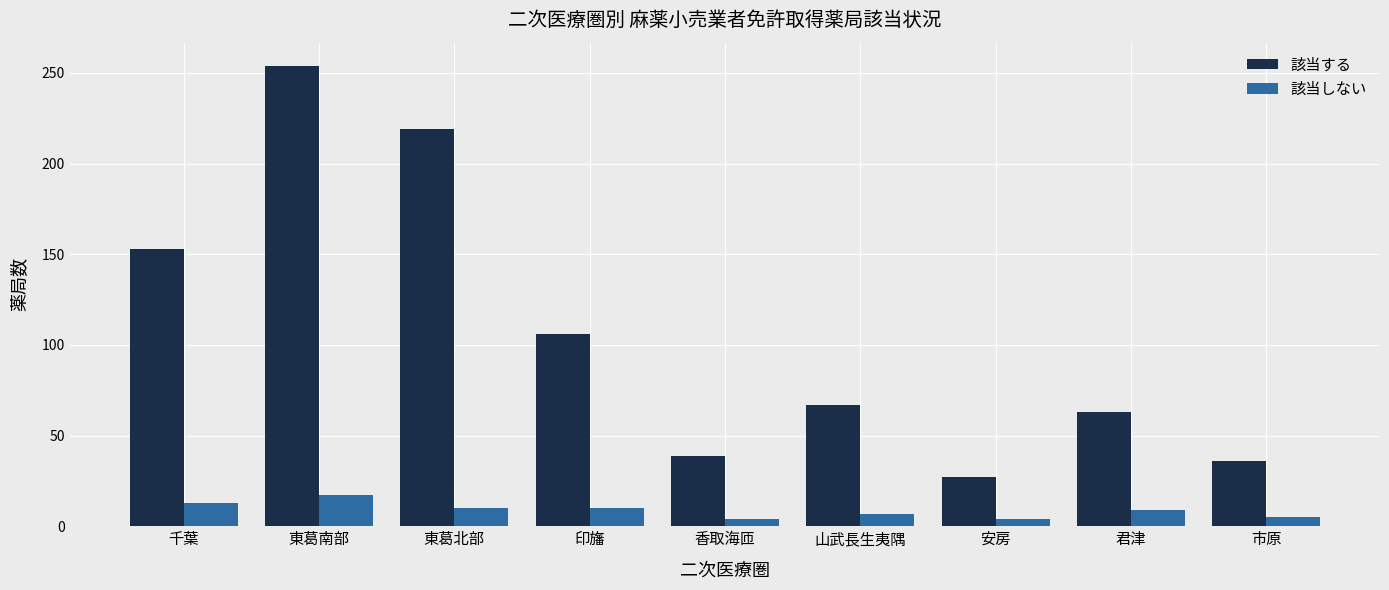

At 山武長生夷隅, list the series in order from smallest to largest.

該当しない, 該当する